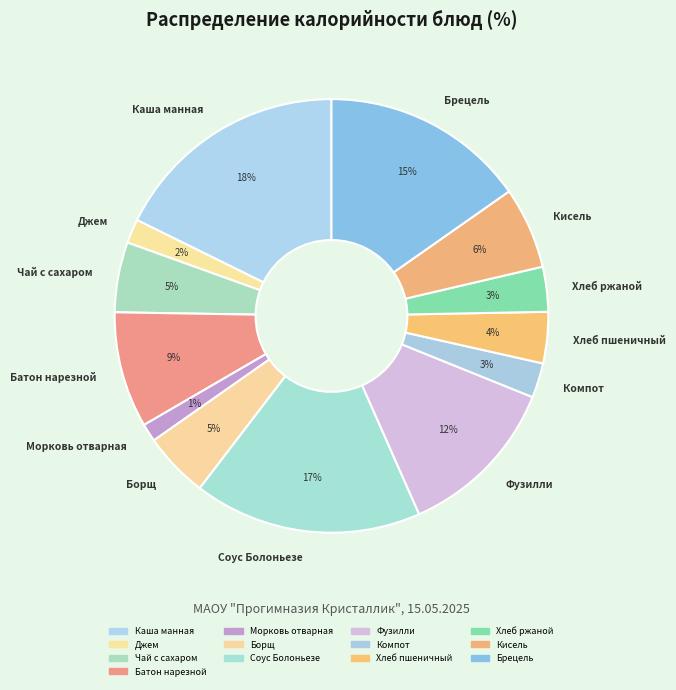

How many slices are in this pie chart?

13